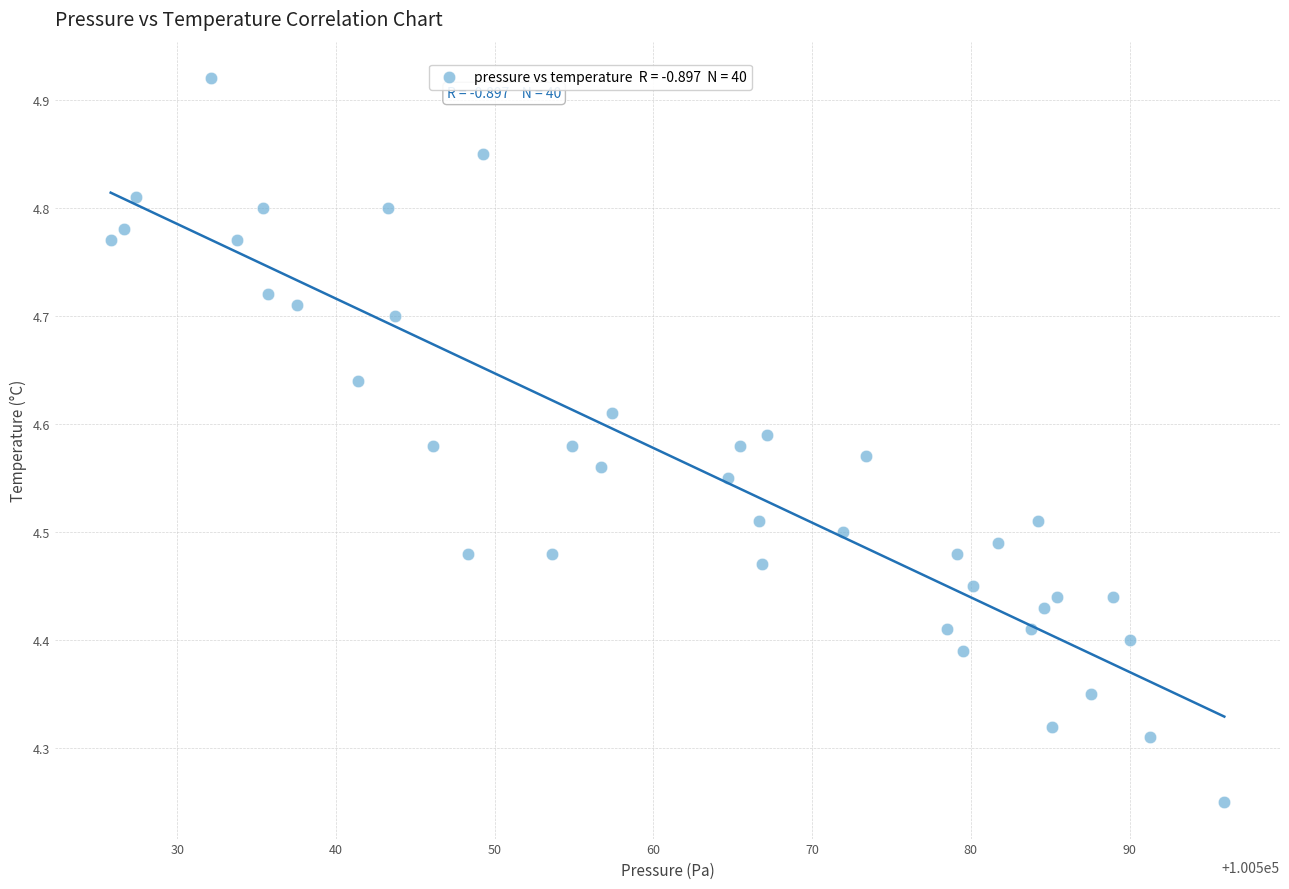

What is the range of Y values (max minus min)?

0.7